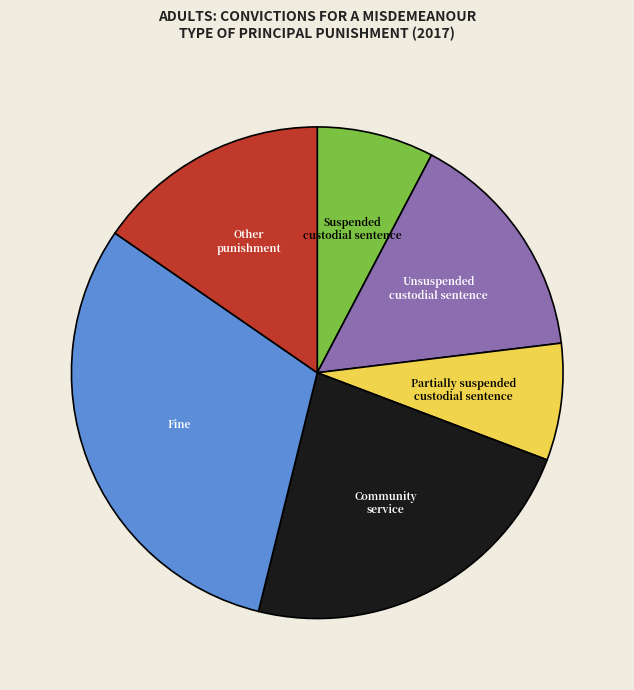

True or false: Partially suspended custodial sentence accounts for 2% of the total.

False